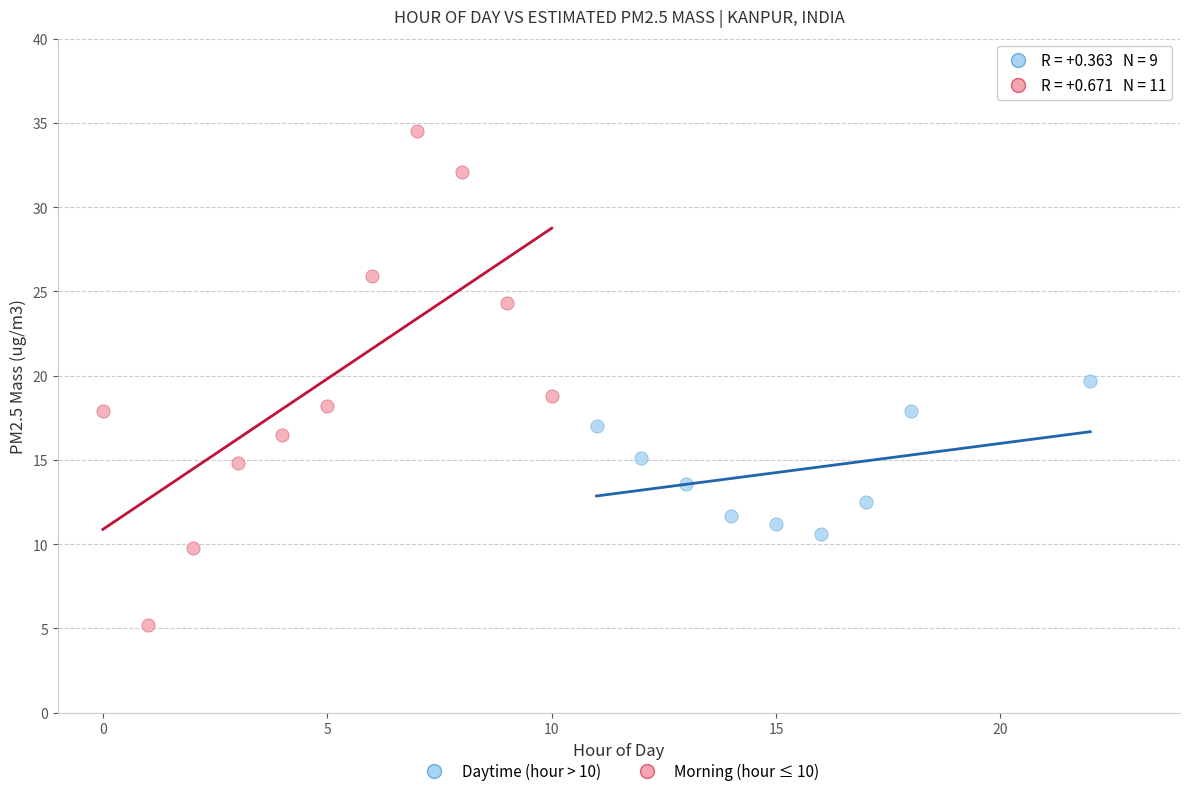

Which series reaches the maximum Y coordinate?

Morning (hour ≤ 10)